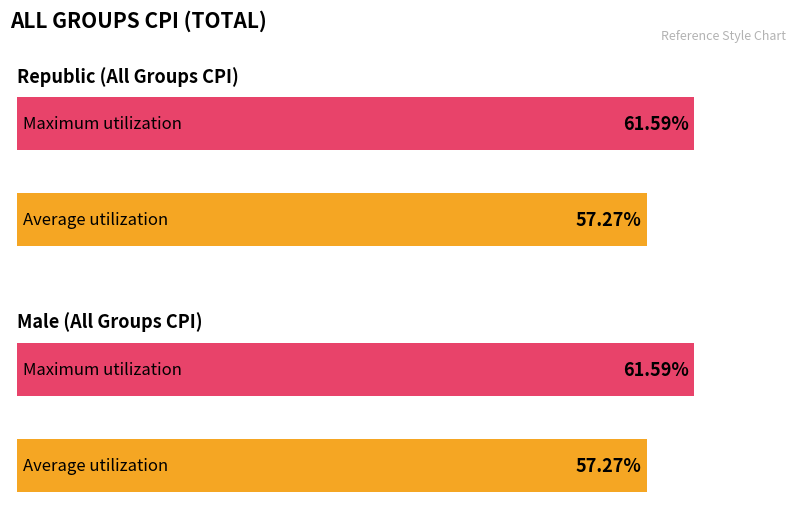

Which series changed the most between 0 and 10?

Republic